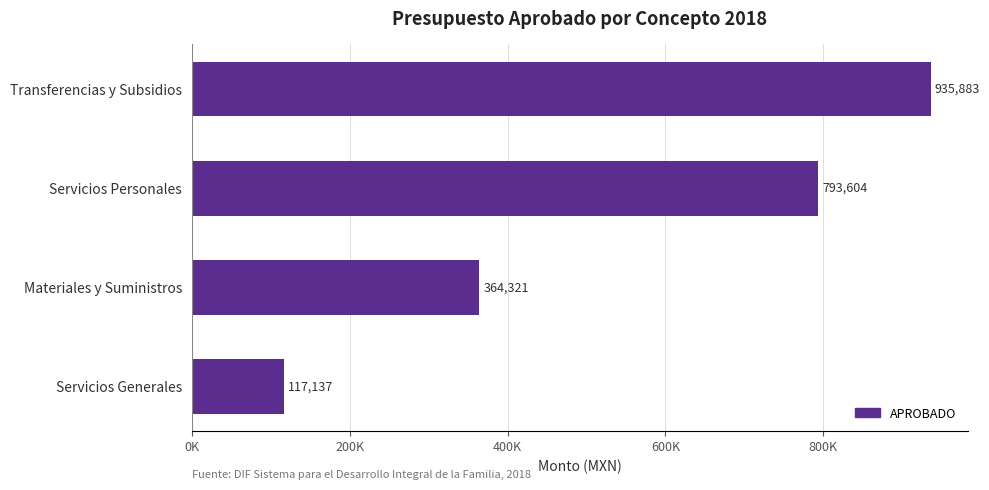

What is the difference between the second highest and minimum values?

676466.1